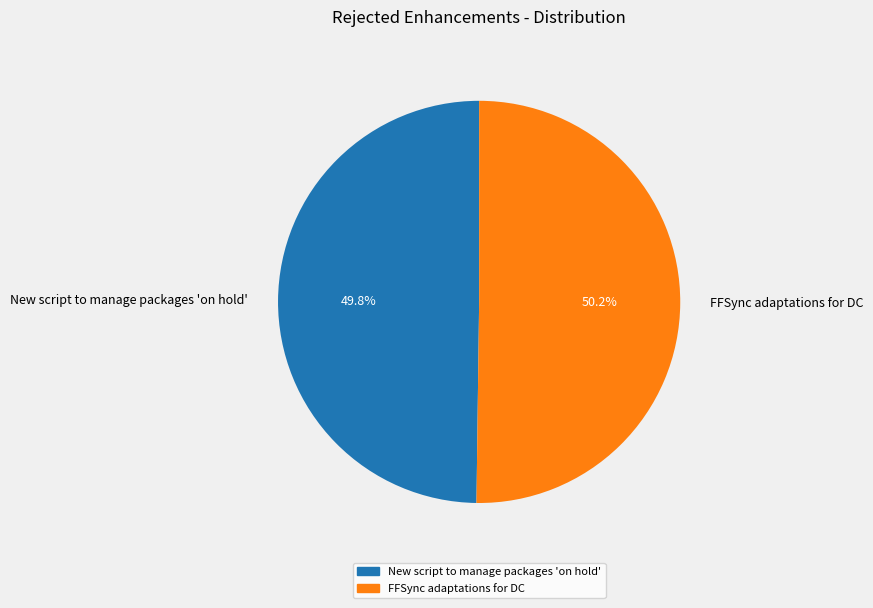

How many slices are in this pie chart?

2